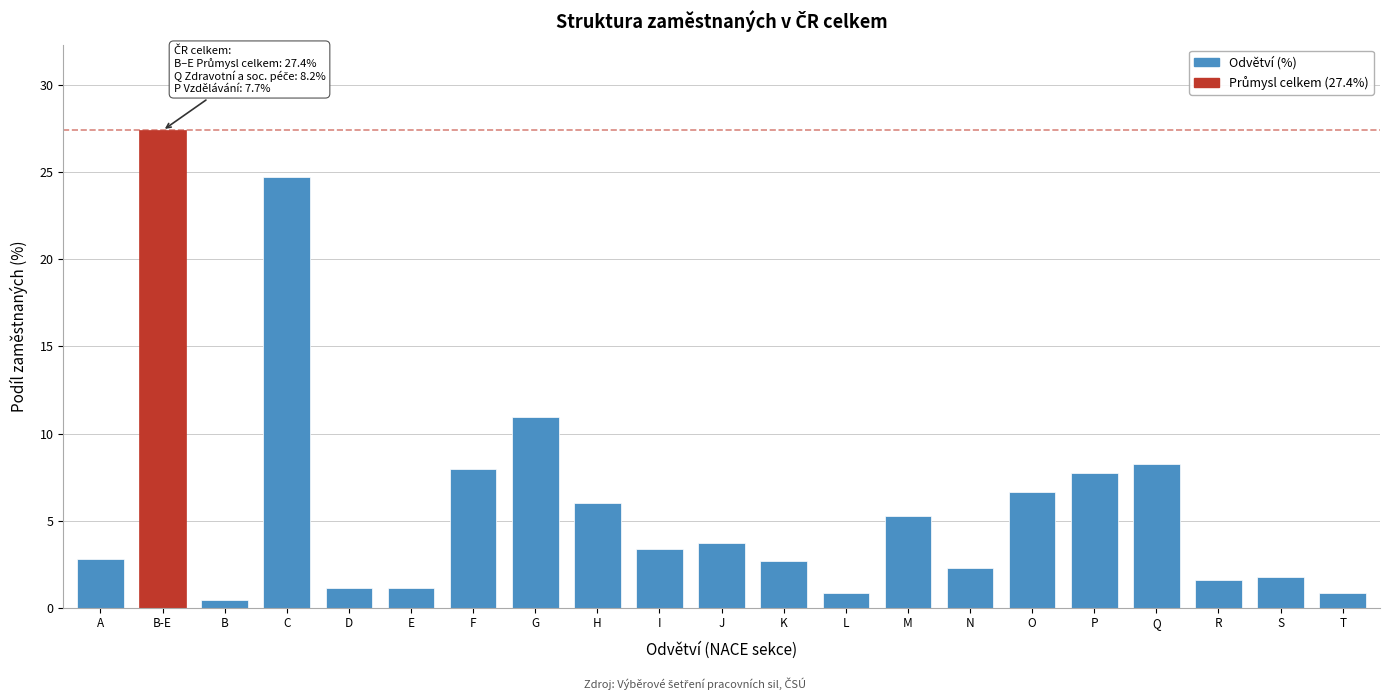

What position from the right is Q?

4